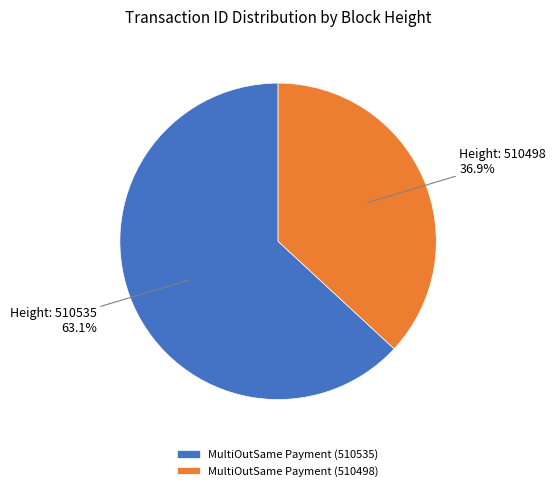

To the nearest percent, what is the difference between the MultiOutSame Payment (510535) and MultiOutSame Payment (510498) slice percentages?

26%